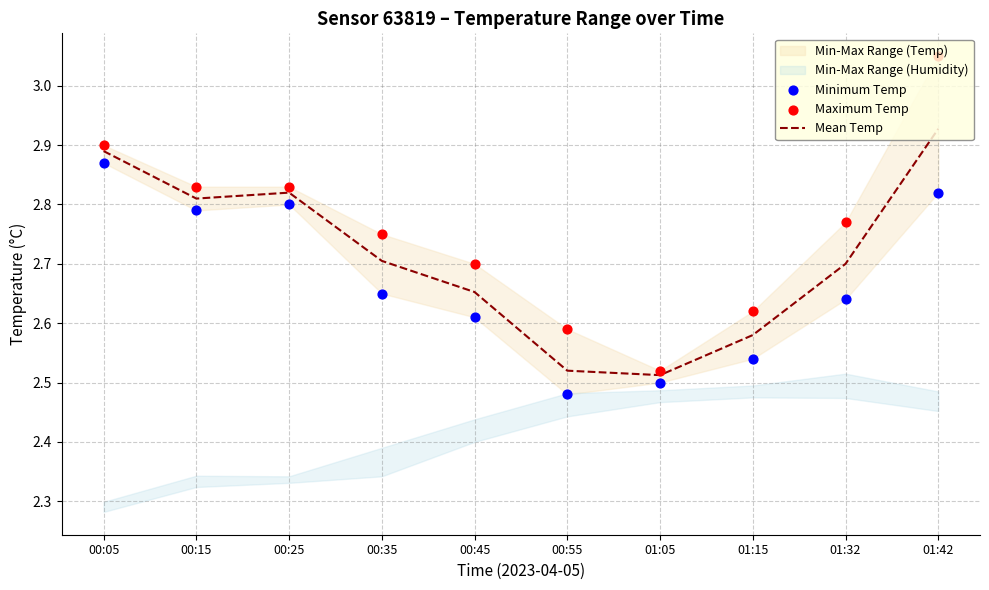

What is the total value across all series at 01:05?

7.5